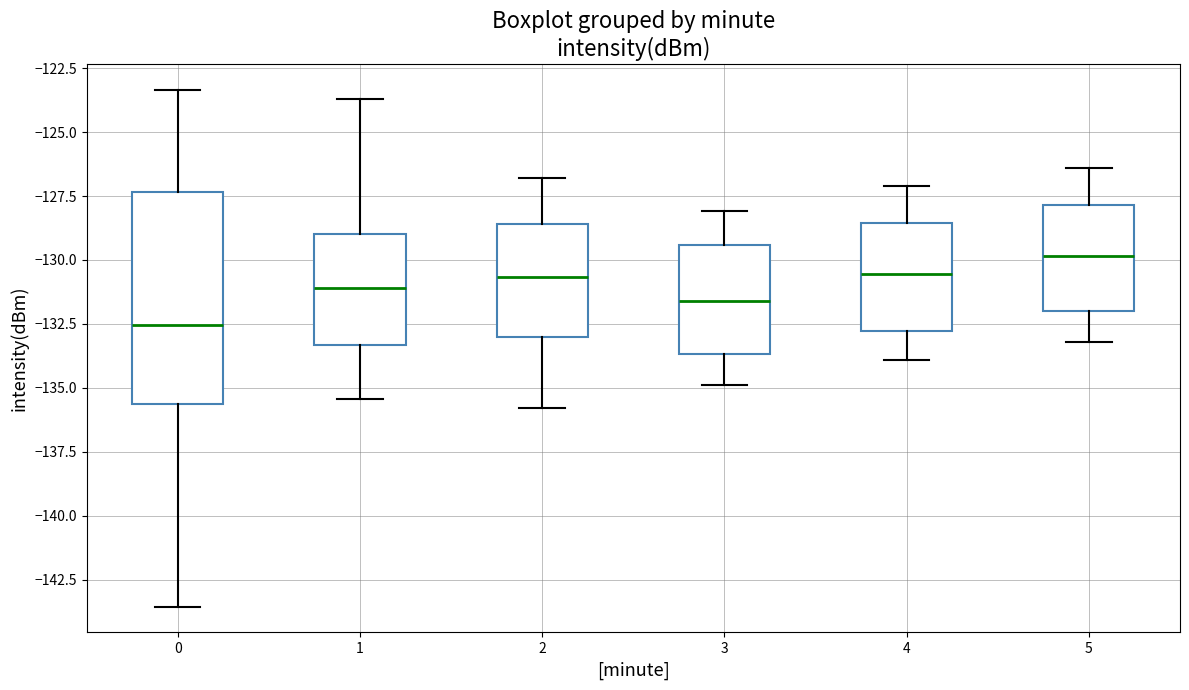

Reading left to right, transcribe this box plot: for each box, give where its median line is, the range the box spans, and where its two whiskers end, as read against the y-axis. The values are not printed on the chart, so give them approximately, as read against the axis.

0: median -132.5, box -135.5 to -127.5, whiskers -143.5 to -123.5
1: median -131.0, box -133.5 to -129.0, whiskers -135.5 to -123.5
2: median -130.5, box -133.0 to -128.5, whiskers -136.0 to -127.0
3: median -131.5, box -133.5 to -129.5, whiskers -135.0 to -128.0
4: median -130.5, box -133.0 to -128.5, whiskers -134.0 to -127.0
5: median -130.0, box -132.0 to -128.0, whiskers -133.0 to -126.5